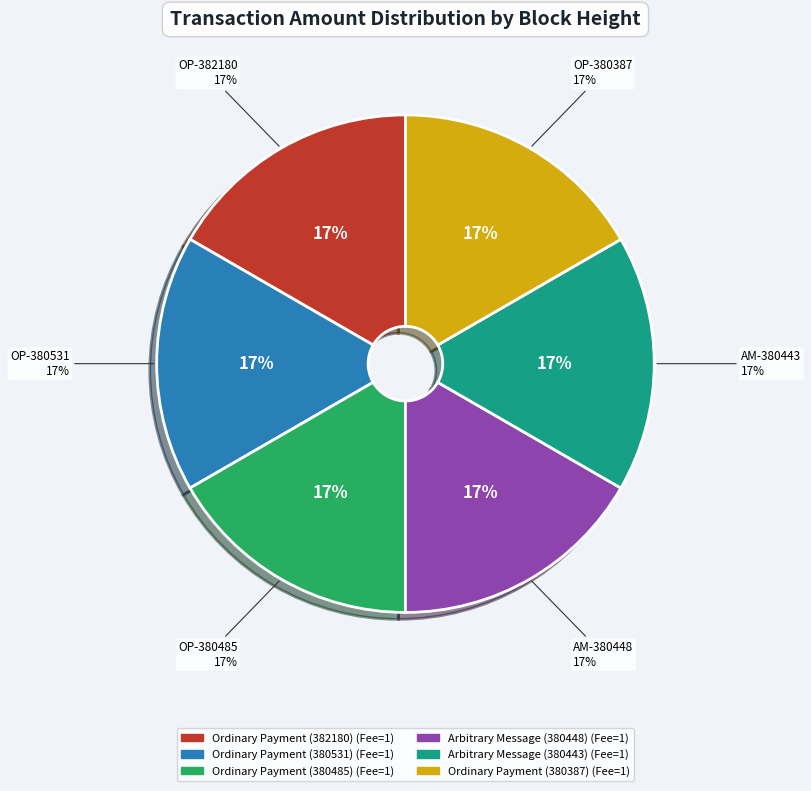

How many slices are in this pie chart?

6